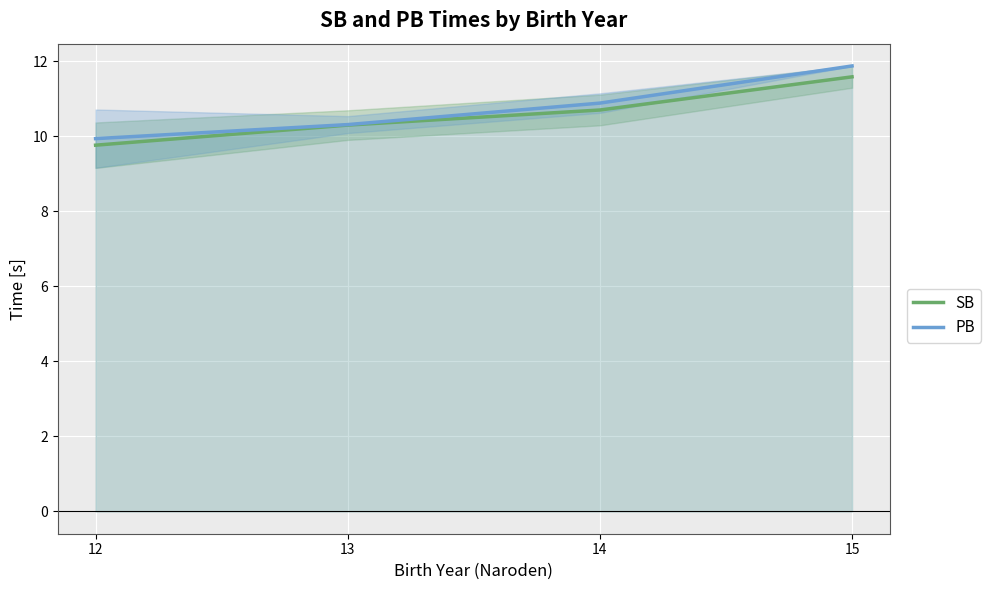

Rank the categories by PB value from highest to lowest.

15, 14, 13, 12